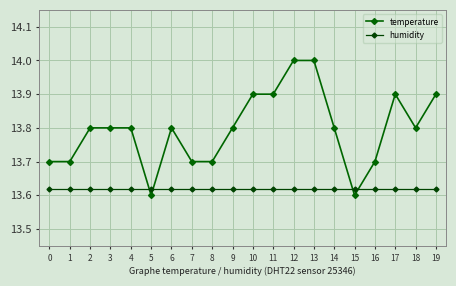

The value of temperature at 17 is 7.7. True or false?

False